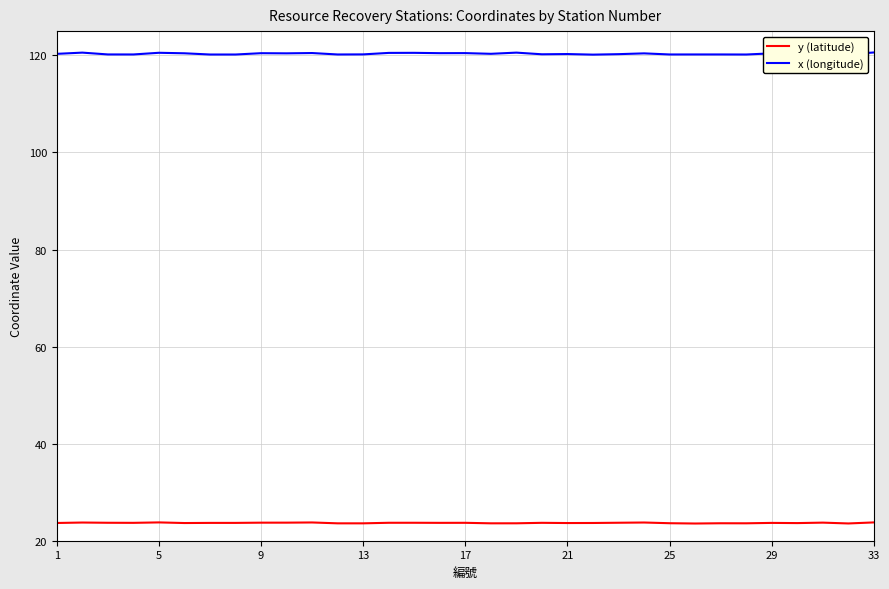

In y (latitude), how many points are higher than both neighbors (excluding endpoints)?

10